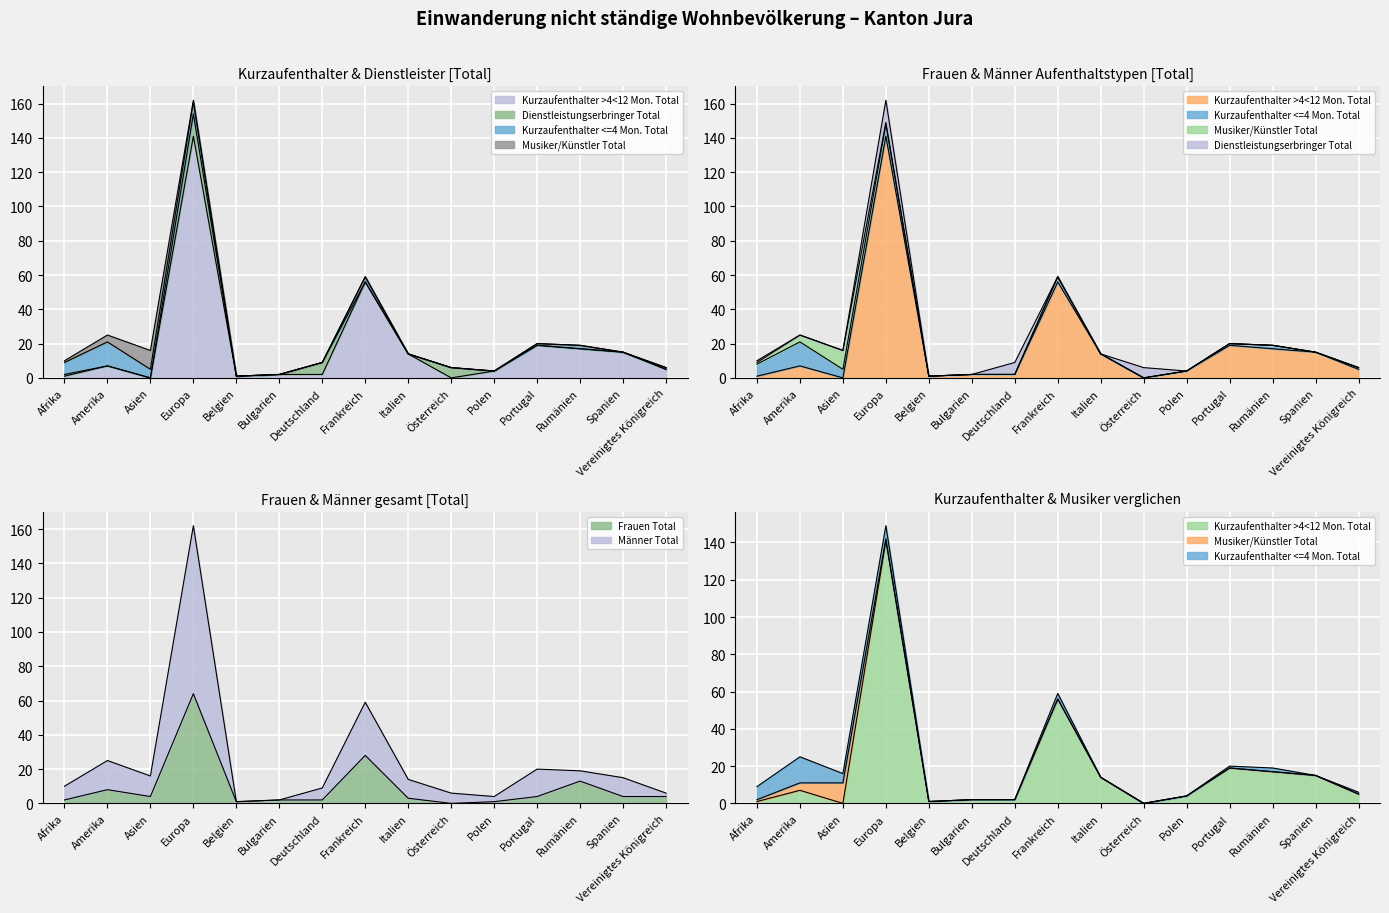

Is the value of Männer Total at Afrika greater than the value of Kurzaufenthalter >4<12 Mon. Total at Frankreich?

No